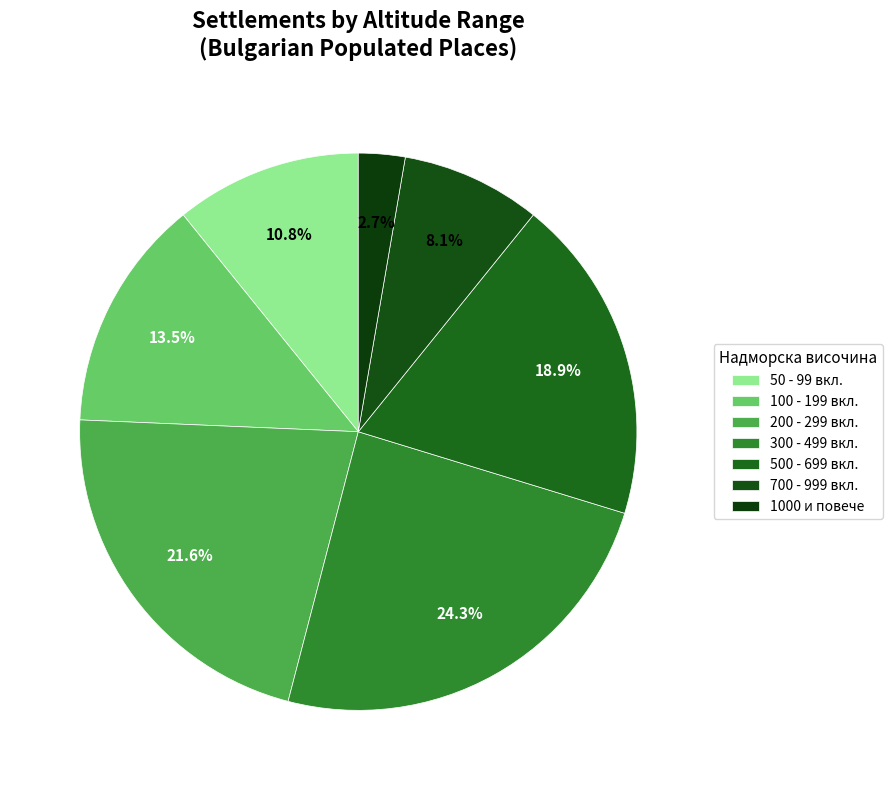

How many segments does this pie chart have?

7